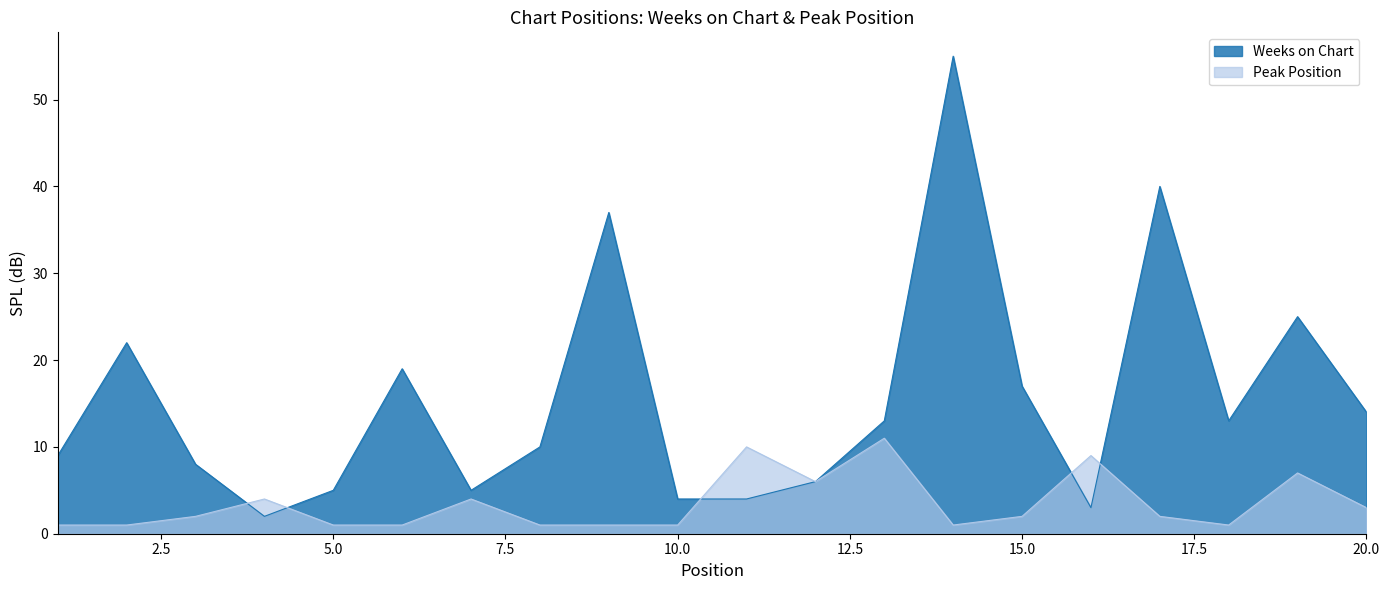

Where do Weeks on Chart and Peak Position first cross each other?

3 and 4